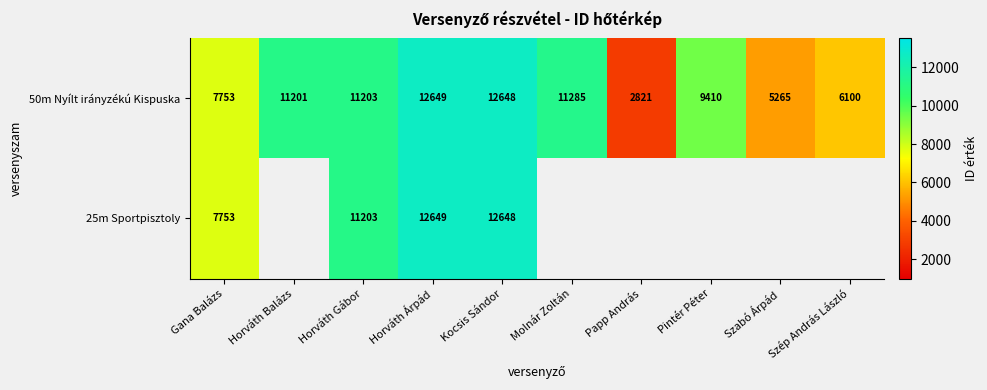

What is the difference between the second highest and second lowest values in the 50m Nyílt irányzékú Kispuska series?

7383